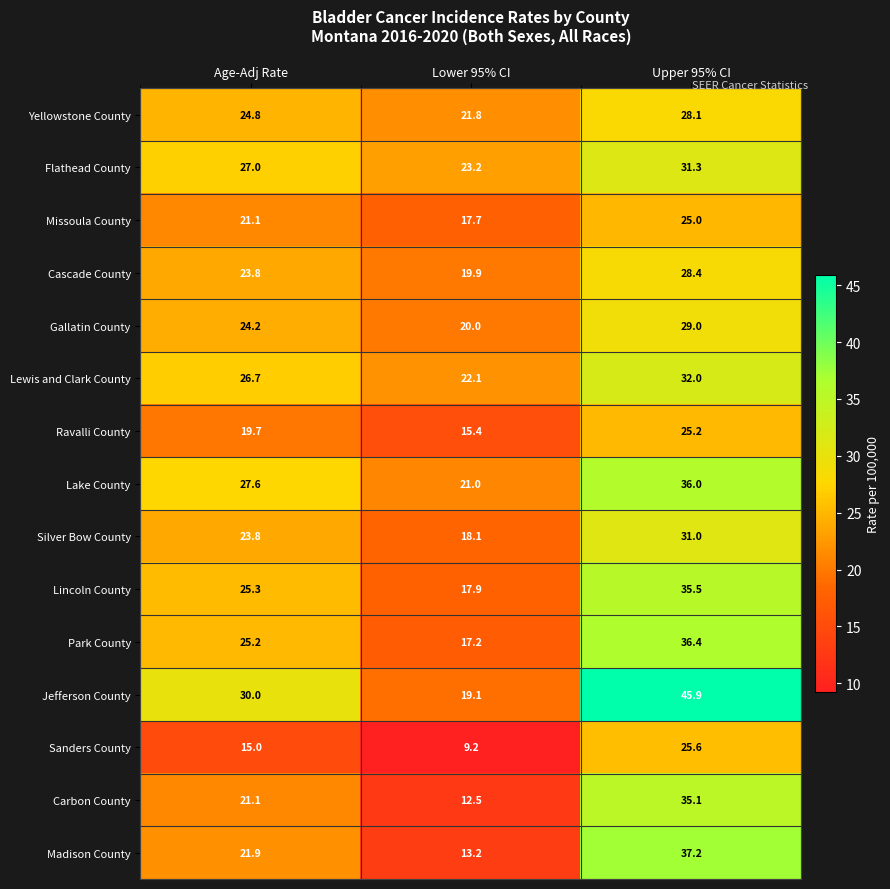

Where is Park County nearest to the value 26?

Age-Adj Rate